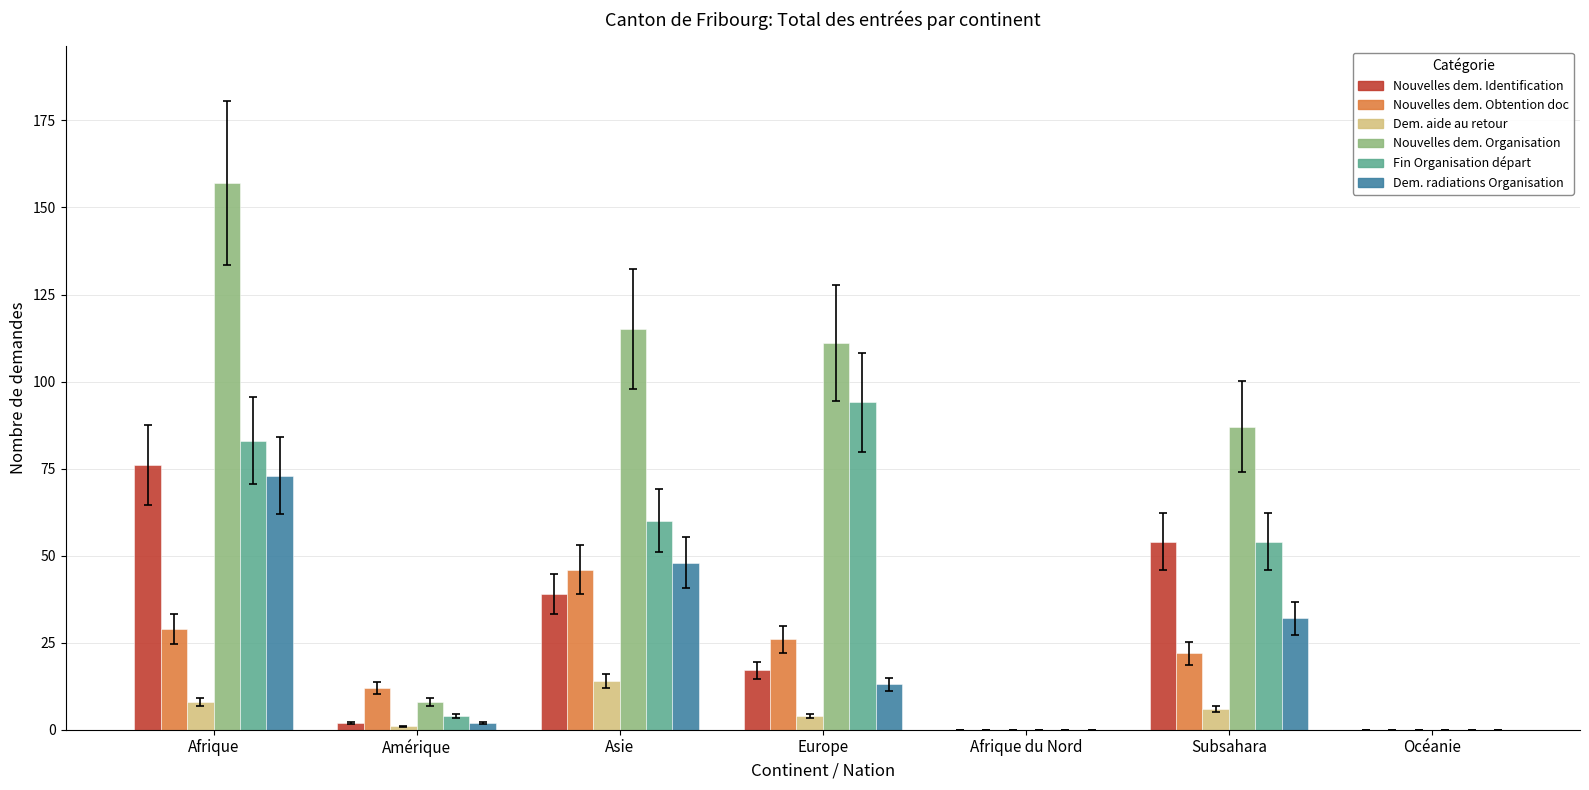

At which category is the sum across all series the highest?

Afrique